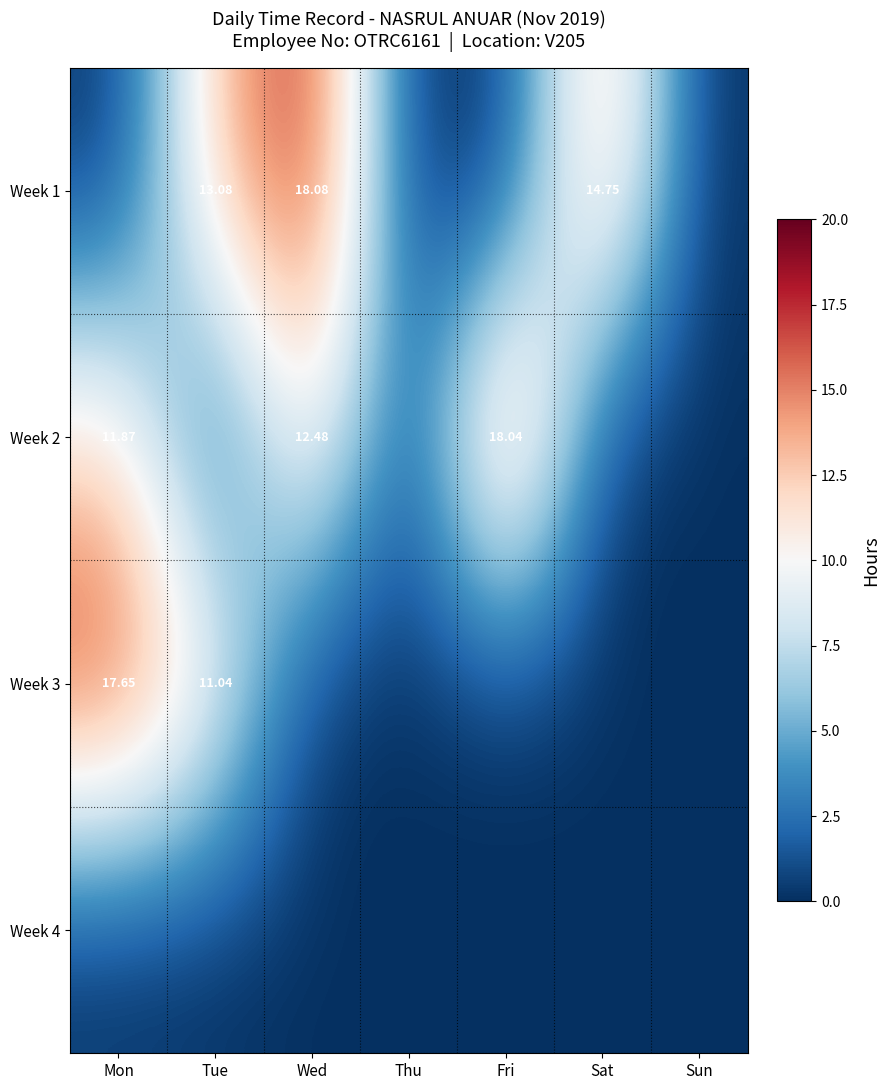

What is the spread (max minus min) of values at Sat?

14.8